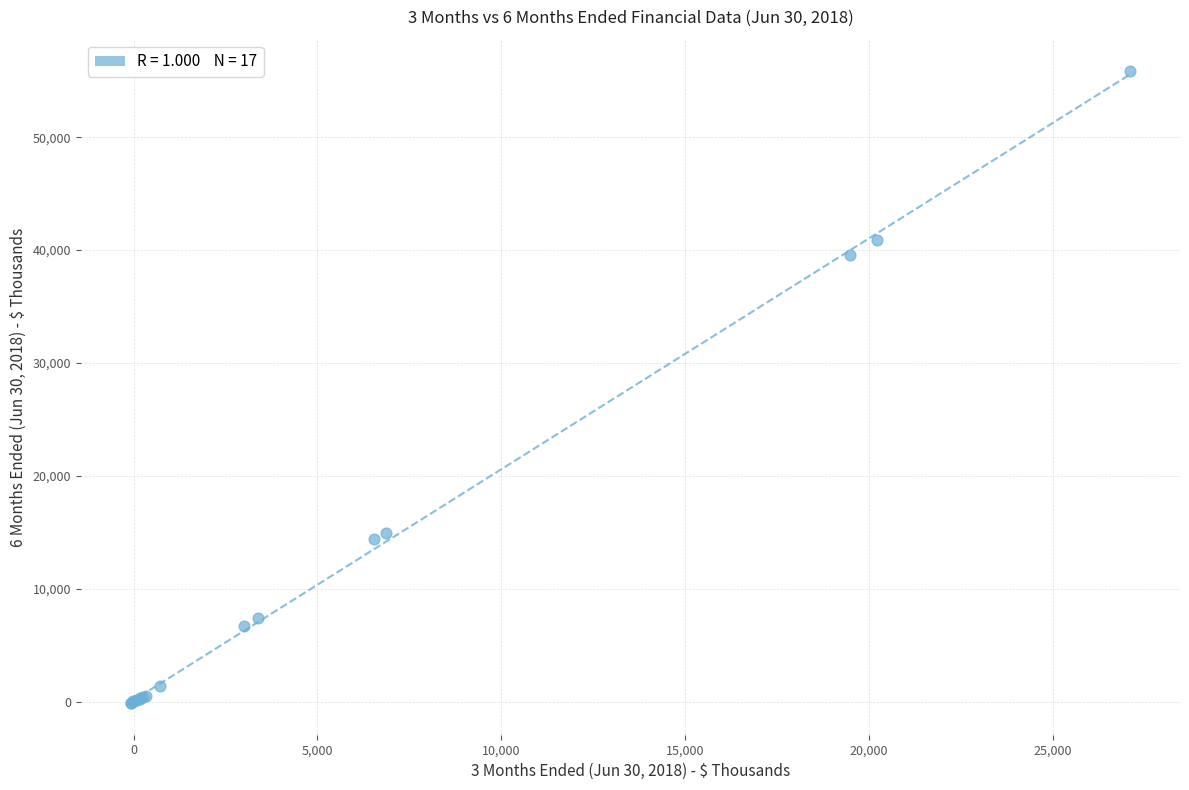

What Y value in the scatter plot is closest to 27850?

39520